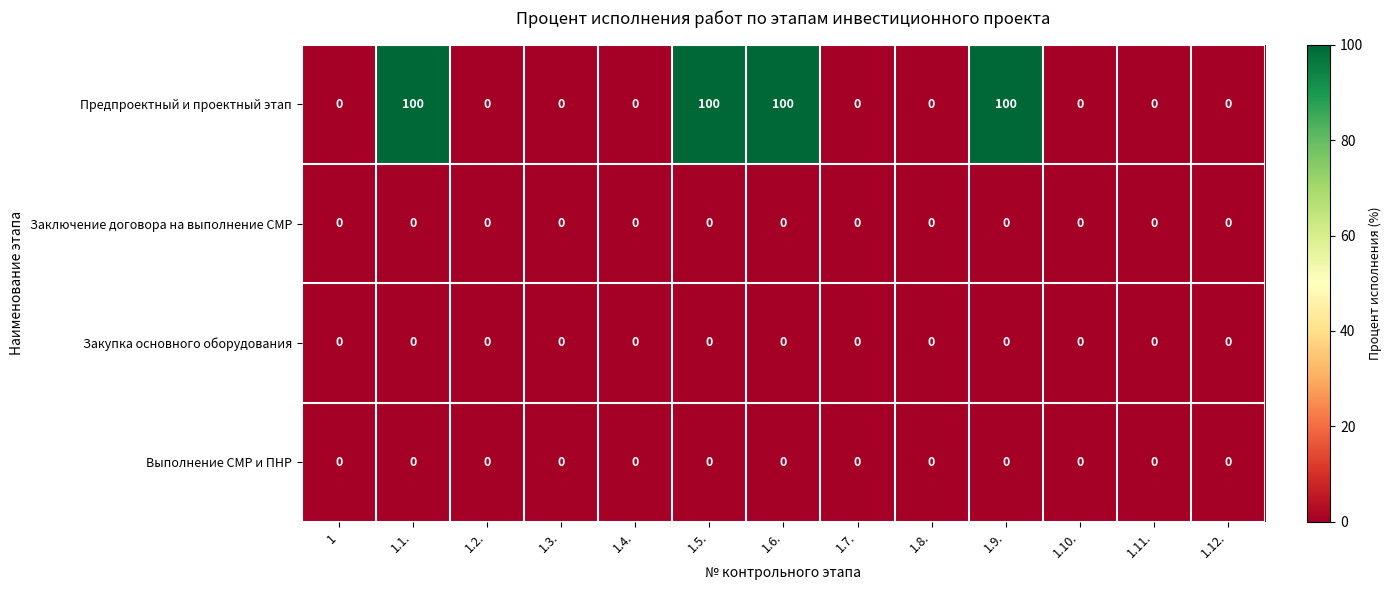

Which series has the largest range (max minus min)?

Предпроектный и проектный этап